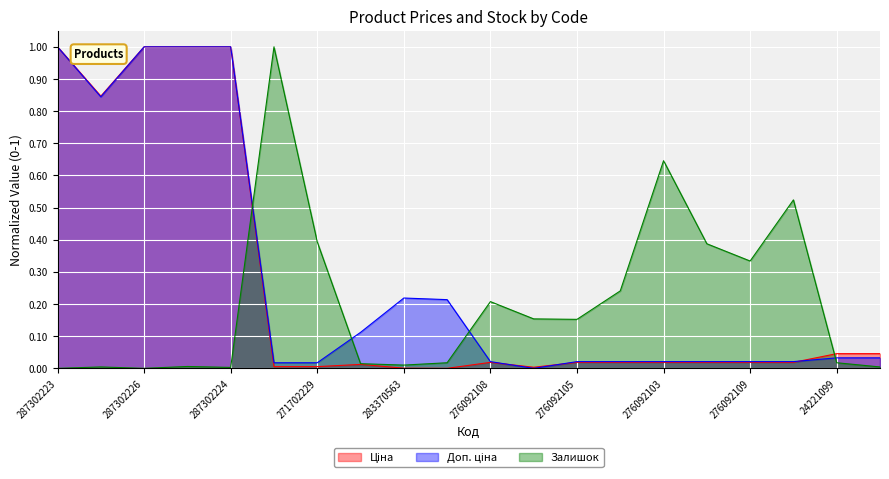

What is the label of the 8th point from the right?

276092105